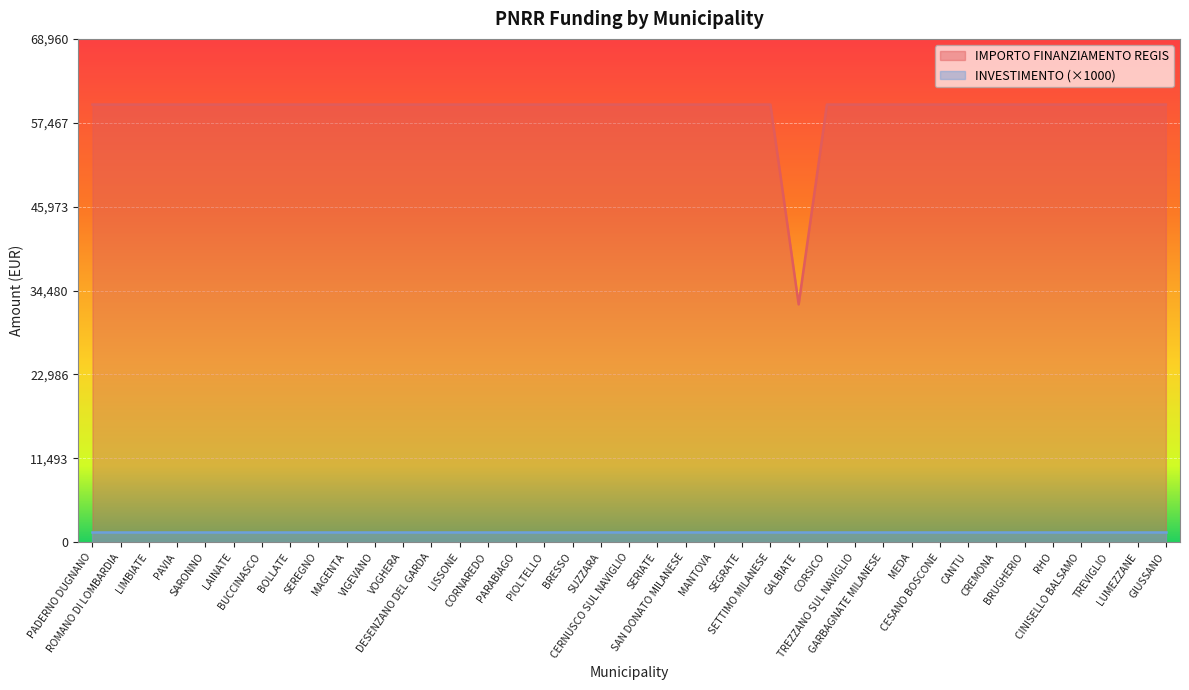

Reading right to left, list all the values displayed in this chart.

GIUSSANO=59966	LUMEZZANE=59966	TREVIGLIO=59966	CINISELLO BALSAMO=59966	RHO=59966	BRUGHERIO=59966	CREMONA=59966	CANTU=59966	CESANO BOSCONE=59966	MEDA=59966	GARBAGNATE MILANESE=59966	TREZZANO SUL NAVIGLIO=59966	CORSICO=59966	GALBIATE=32589	SETTIMO MILANESE=59966	SEGRATE=59966	MANTOVA=59966	SAN DONATO MILANESE=59966	SERIATE=59966	CERNUSCO SUL NAVIGLIO=59966	SUZZARA=59966	BRESSO=59966	PIOLTELLO=59966	PARABIAGO=59966	CORNAREDO=59966	LISSONE=59966	DESENZANO DEL GARDA=59966	VOGHERA=59966	VIGEVANO=59966	MAGENTA=59966	SEREGNO=59966	BOLLATE=59966	BUCCINASCO=59966	LAINATE=59966	SARONNO=59966	PAVIA=59966	LIMBIATE=59966	ROMANO DI LOMBARDIA=59966	PADERNO DUGNANO=59966